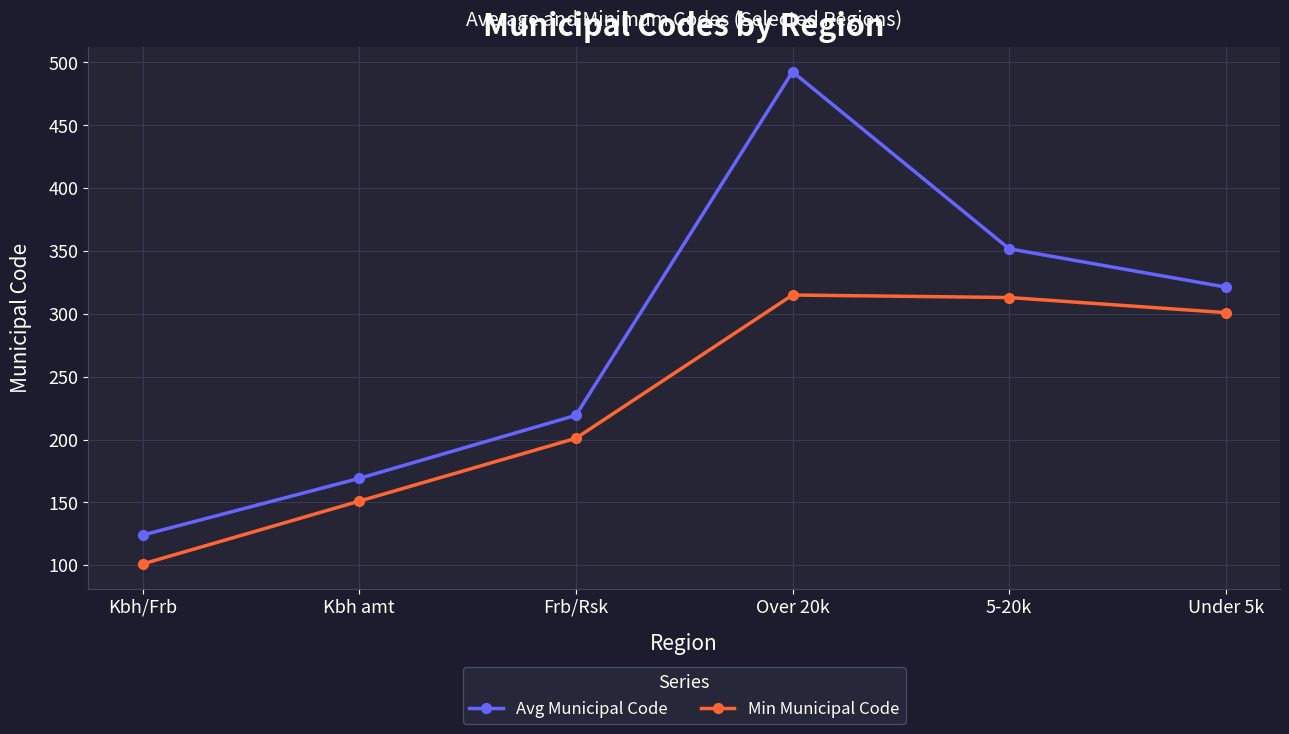

True or false: Avg Municipal Code and Min Municipal Code cross at least once.

False